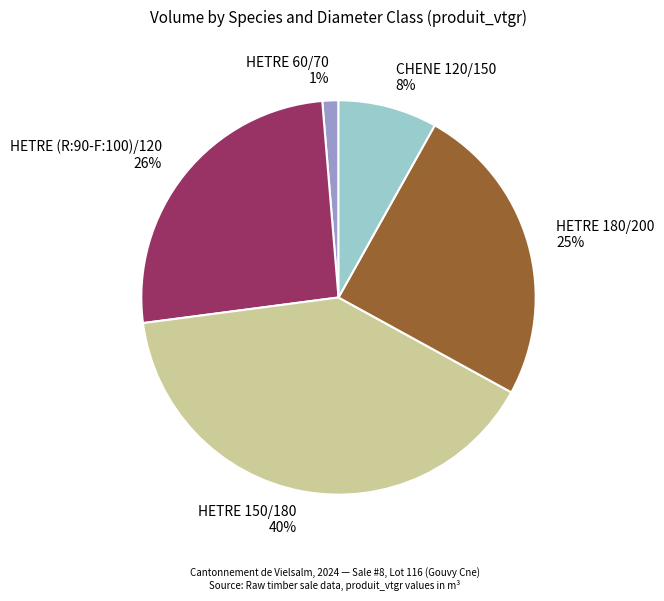

Rank the categories by value from highest to lowest.

HETRE 150/180, HETRE (R:90-F:100)/120, HETRE 180/200, CHENE 120/150, HETRE 60/70